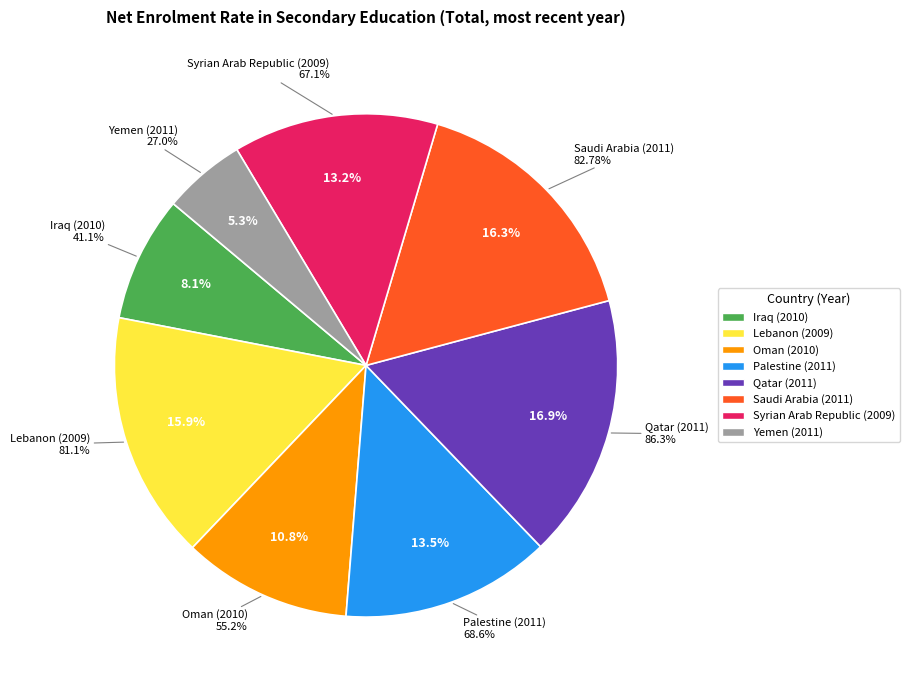

Rank the categories by value from lowest to highest.

Yemen (2011), Iraq (2010), Oman (2010), Syrian Arab Republic (2009), Palestine (2011), Lebanon (2009), Saudi Arabia (2011), Qatar (2011)